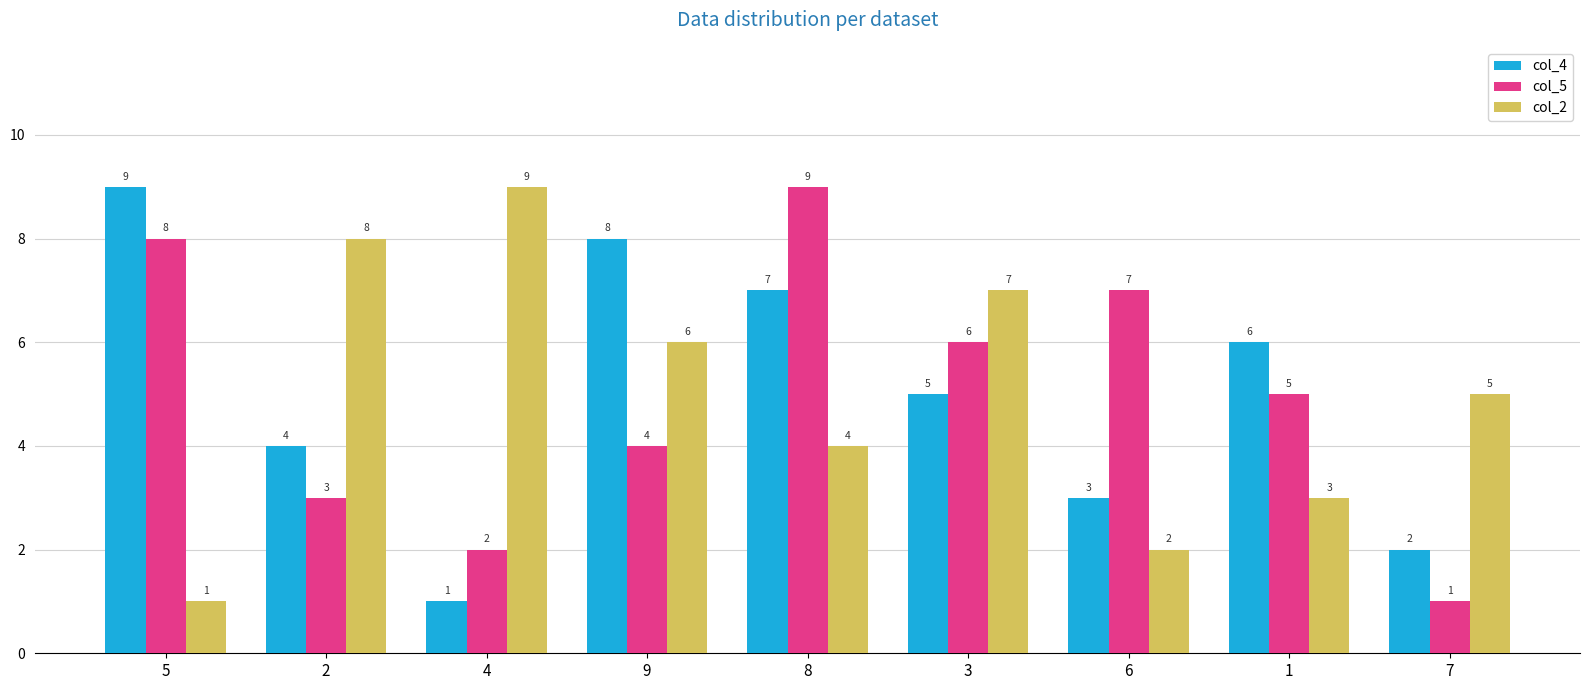

At 9, list the series in order from smallest to largest.

col_5, col_2, col_4